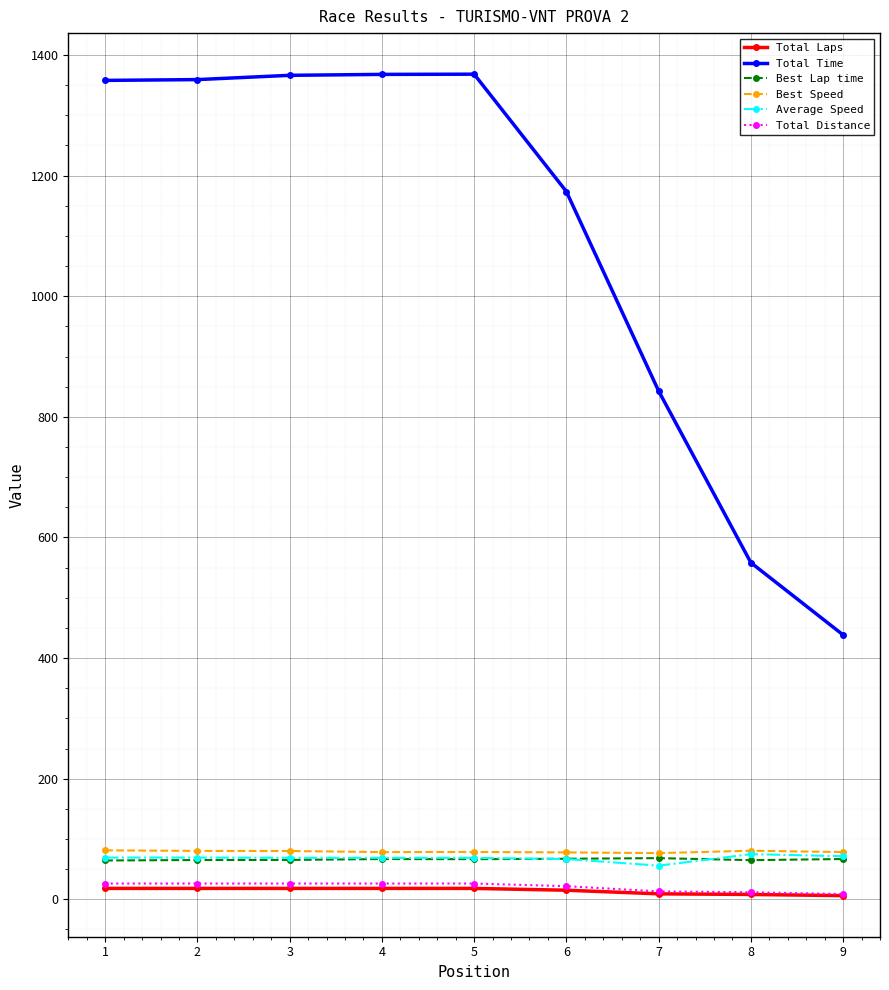

Read the Best Speed value at 6.

77.7